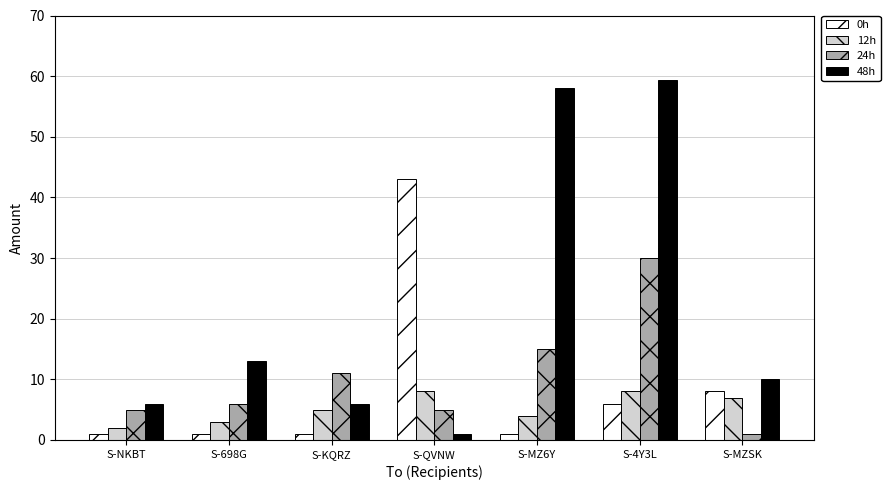

Which label corresponds to the largest value in the chart?

S-4Y3L